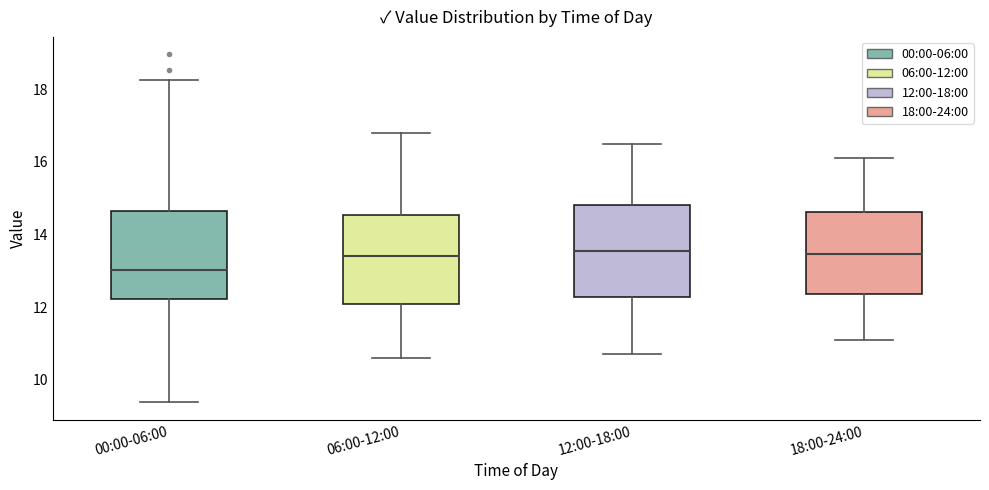

Reading left to right, read every box against the y-axis: the position of its median line, the range the box covers, and the ends of its whiskers. The values are not printed on the chart, so give them approximately, as read against the axis.

00:00-06:00: median 13.0, box 12.2 to 14.6, whiskers 9.4 to 18.2
06:00-12:00: median 13.4, box 12.0 to 14.6, whiskers 10.6 to 16.8
12:00-18:00: median 13.6, box 12.2 to 14.8, whiskers 10.8 to 16.6
18:00-24:00: median 13.4, box 12.4 to 14.6, whiskers 11.2 to 16.2